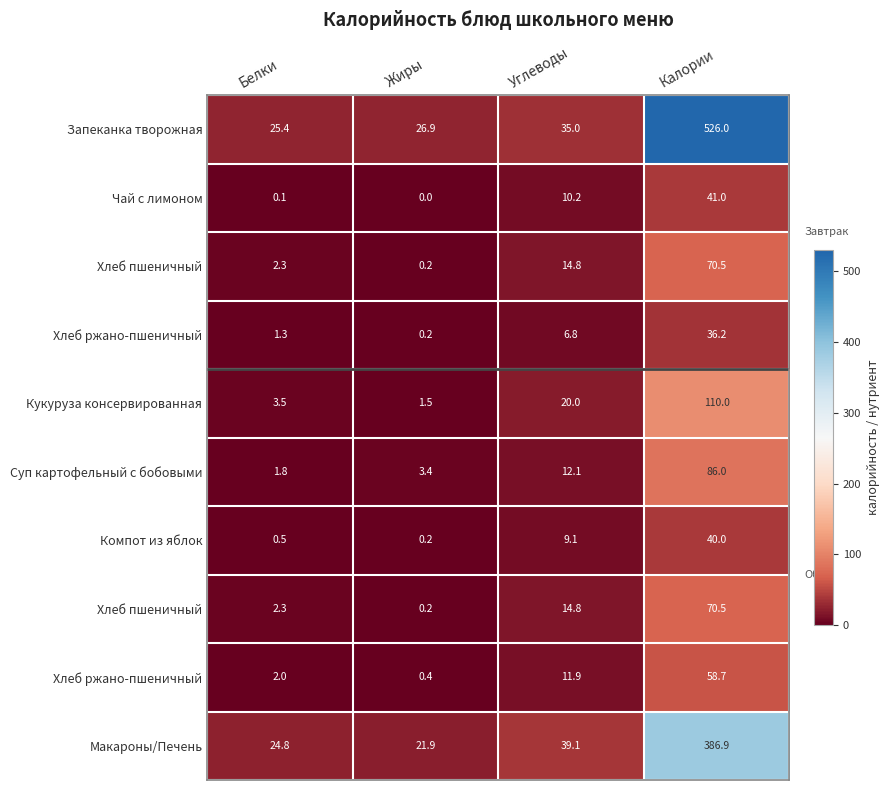

At which category is the sum across all series the highest?

Калории